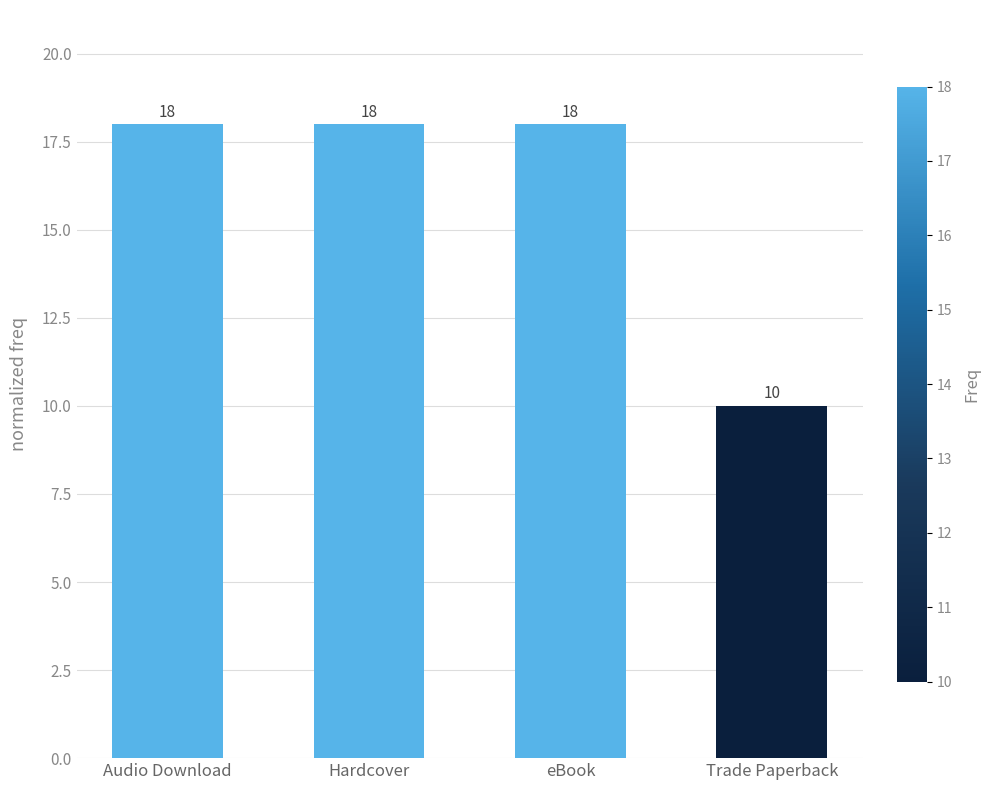

How many values are below 18?

1